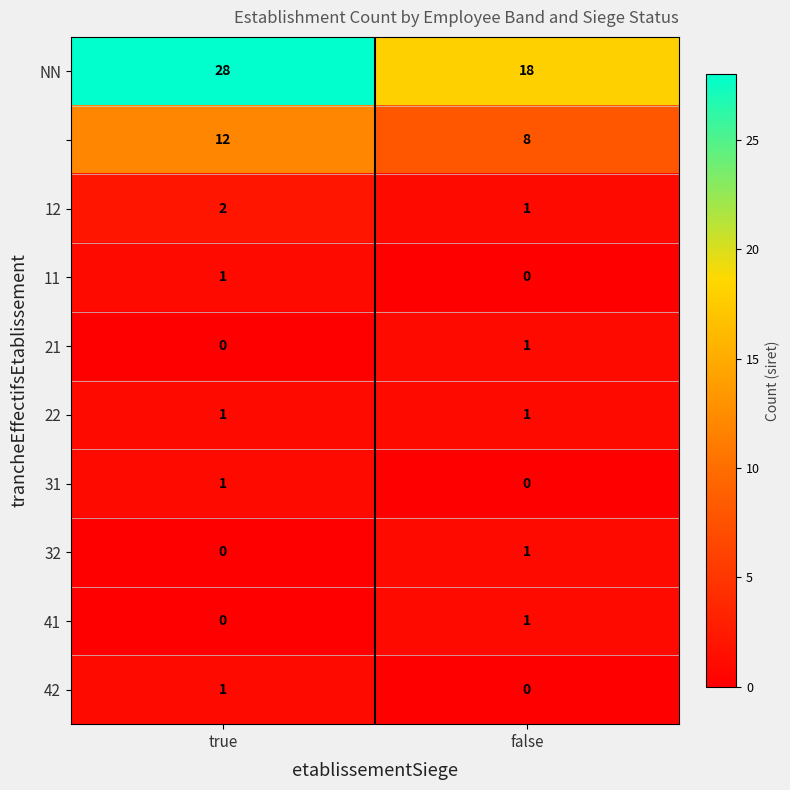

At which category does the chart reach its peak across all series?

true